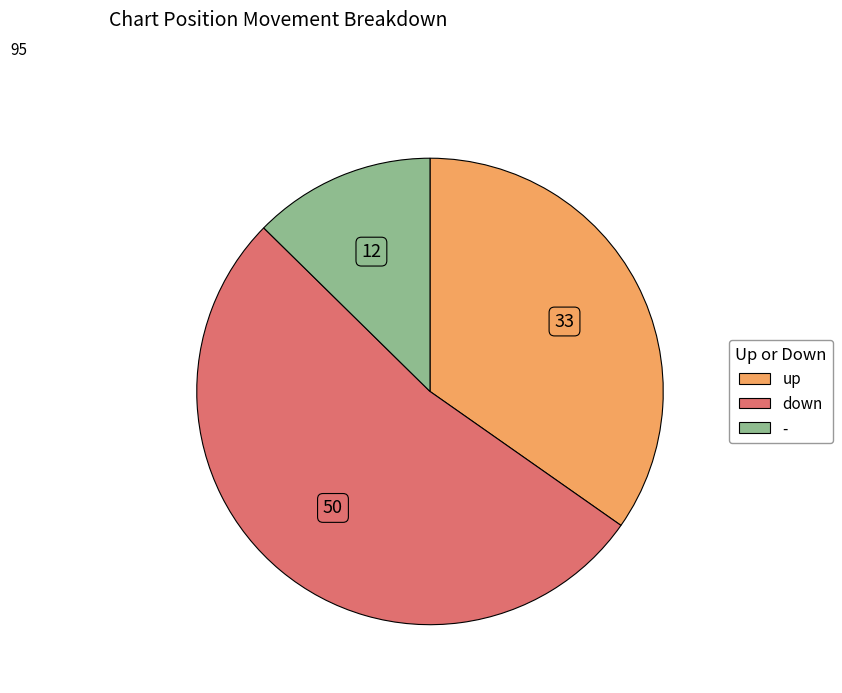

What is the ratio of the value at - to the value at up?

0.4